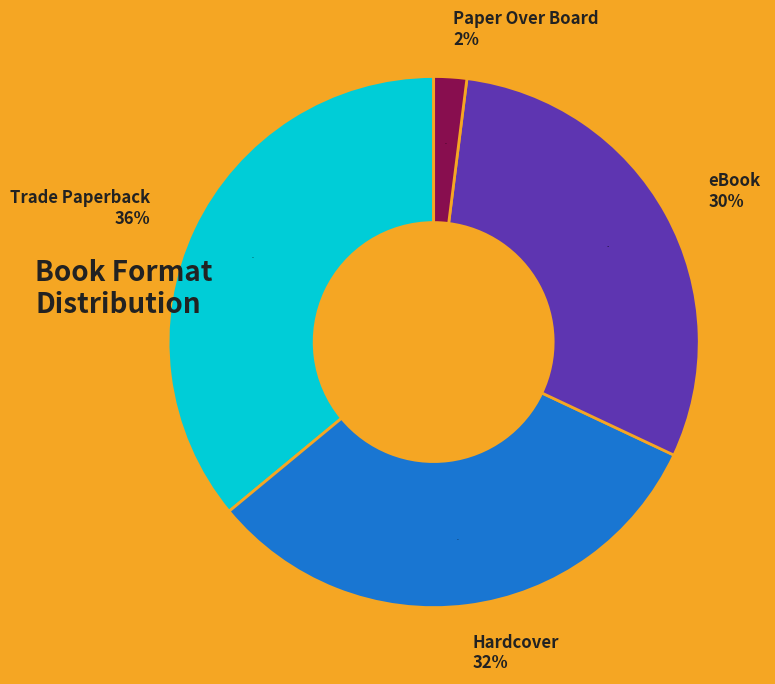

How many segments does this pie chart have?

4